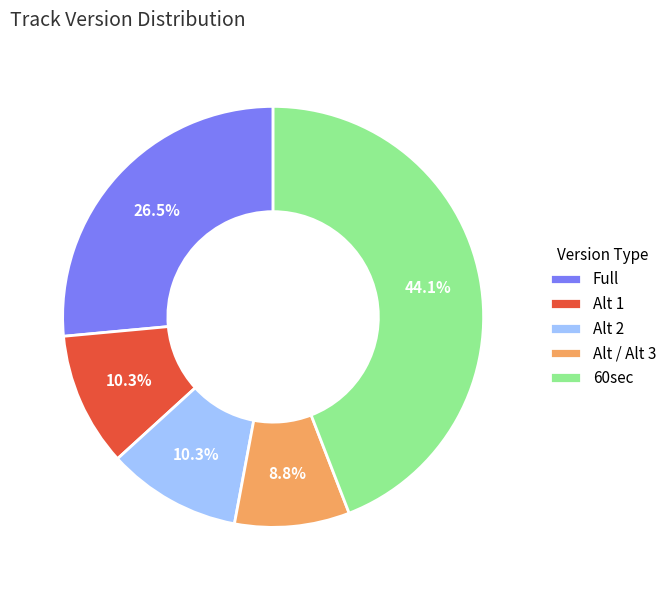

Approximately how many times larger is the value at Full compared to Alt 1?

2.6